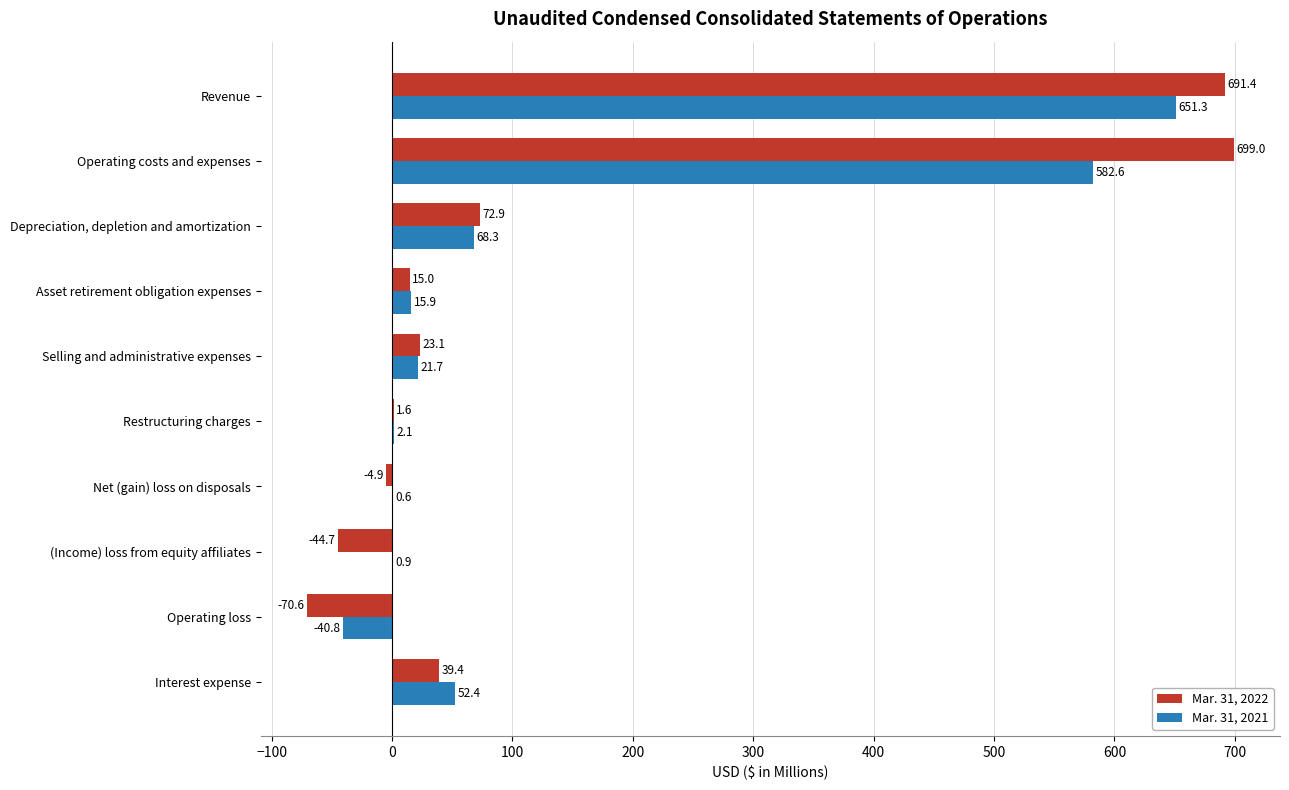

True or false: Mar. 31, 2021 has a value of 52.4 at Interest expense.

True